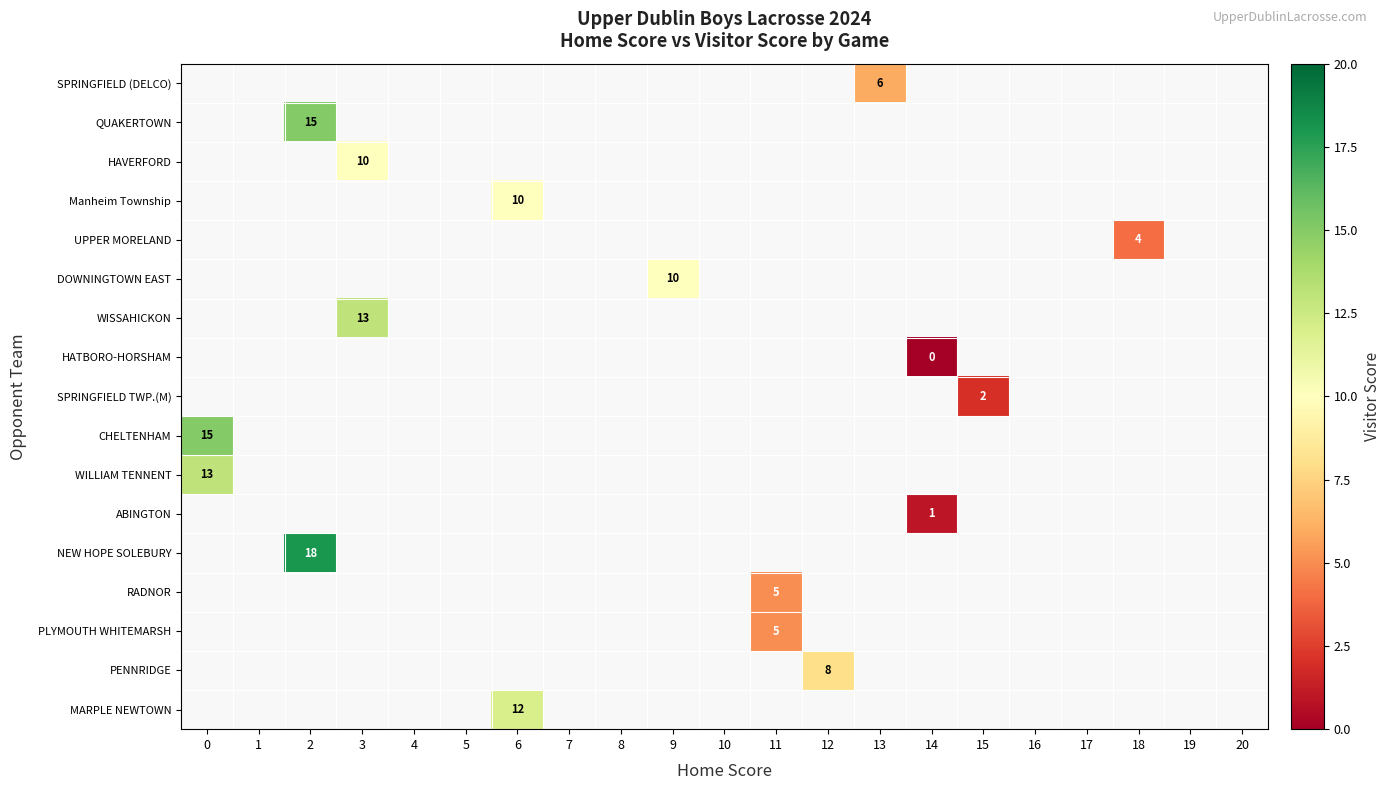

The DOWNINGTOWN EAST series shows 6 at 9. True or false?

False